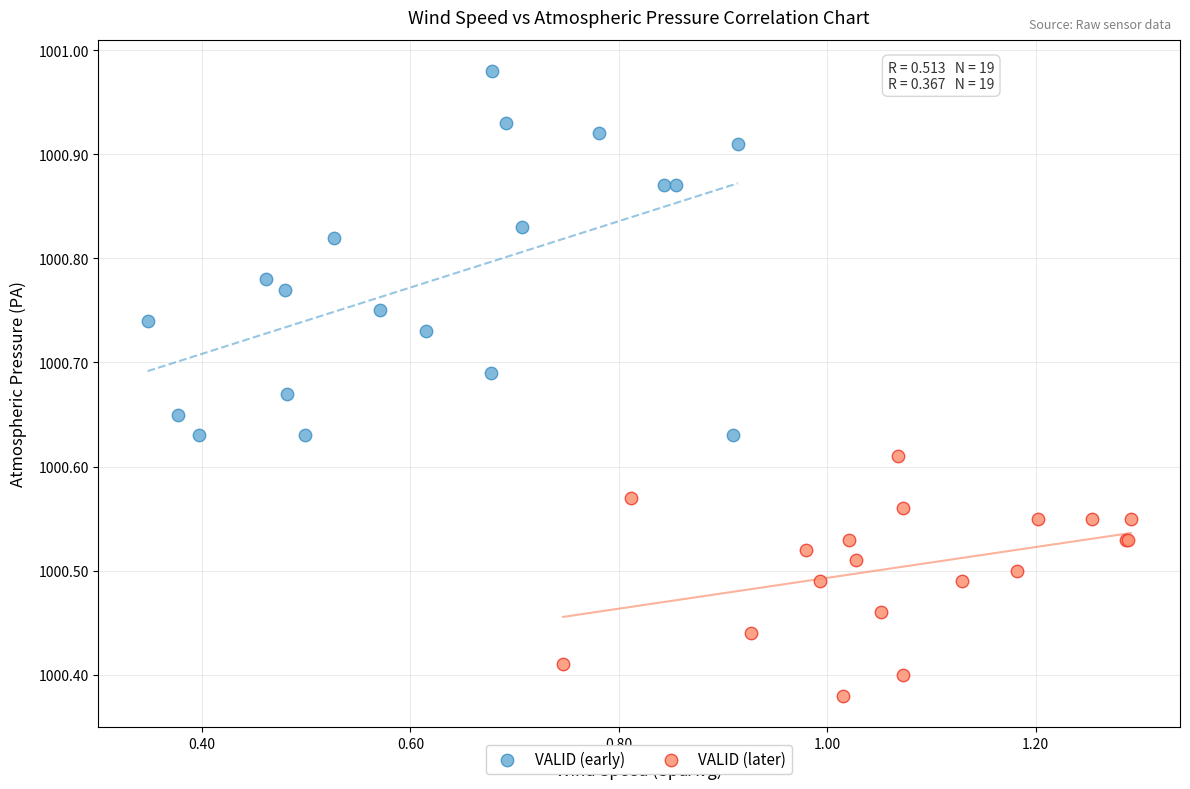

Which series has the widest spread of Y values?

VALID (early)